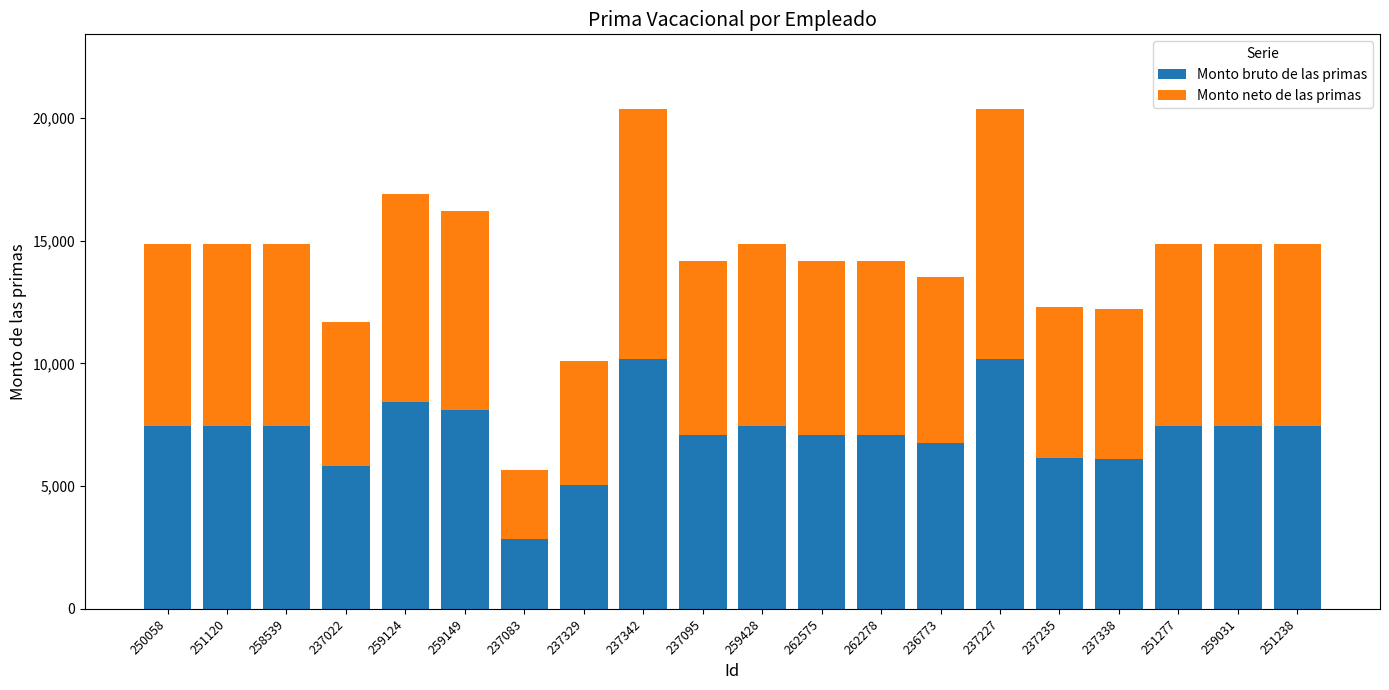

True or false: Monto bruto de las primas has a value of 10442.8 at 237095.

False